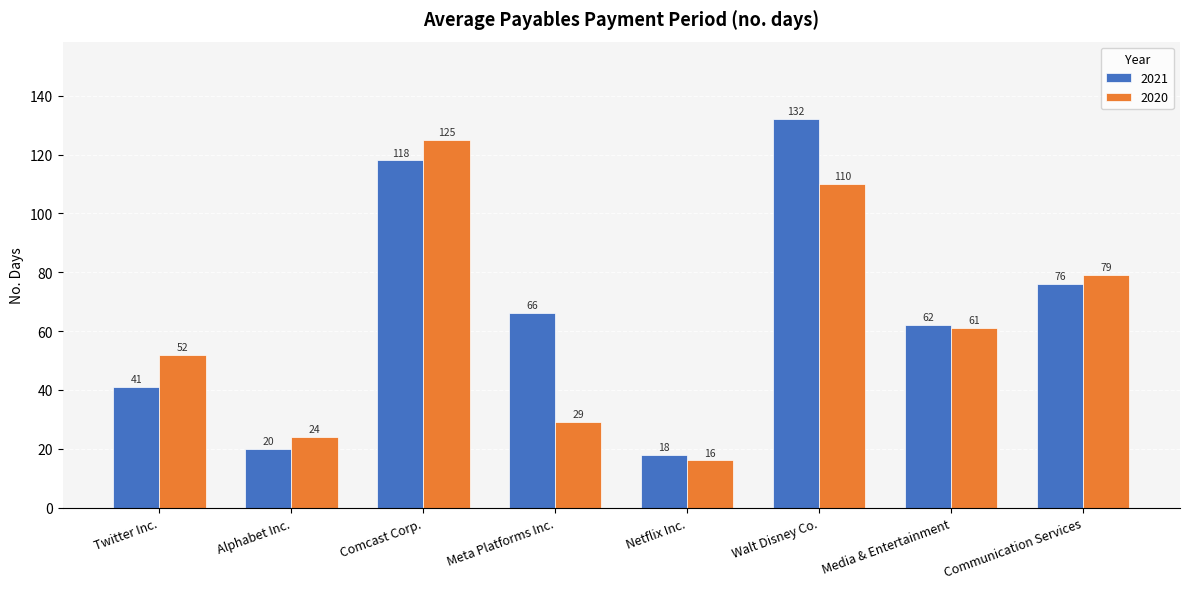

Read the 2020 value at Alphabet Inc., to the nearest 5.

25